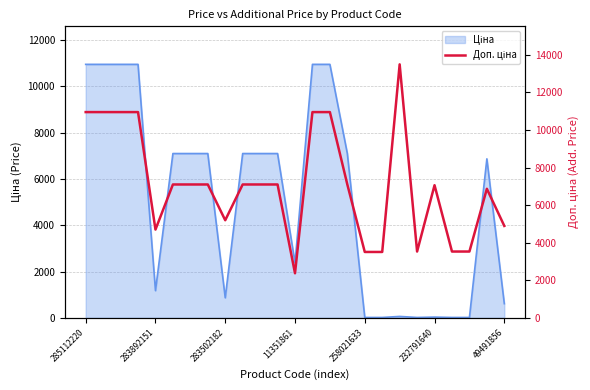

At which label does the data first exceed 7098?

285112220